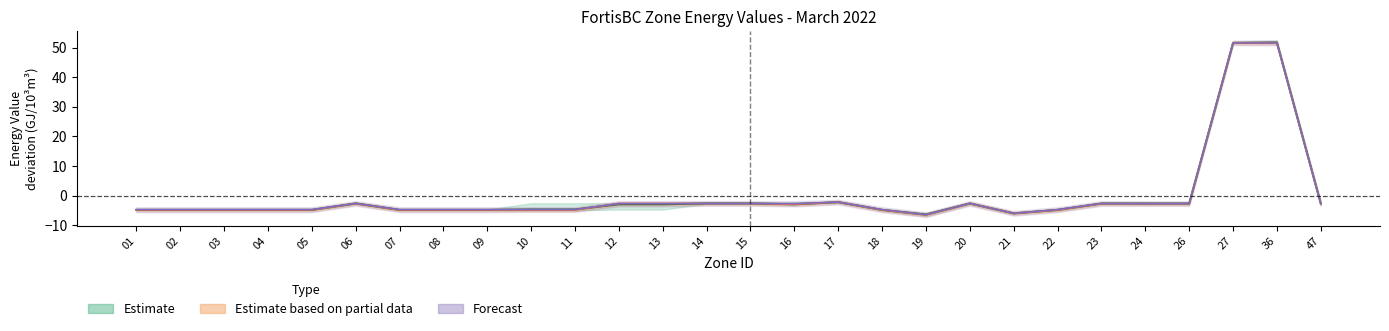

At which label does Minimum reach its peak?

27